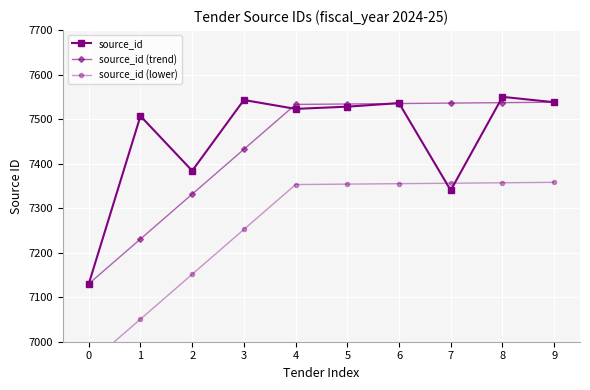

Reading left to right, list all the values displayed in this chart.

source_id: 0=7130.0	1=7507.0	2=7384.0	3=7543.0	4=7523.0	5=7528.0	6=7536.0	7=7340.0	8=7550.0	9=7538.0
source_id (trend): 0=7130.0	1=7230.8	2=7331.5	3=7432.2	4=7533.0	5=7534.0	6=7535.0	7=7536.0	8=7537.0	9=7538.0
source_id (lower): 0=6950.0	1=7050.8	2=7151.5	3=7252.2	4=7353.0	5=7354.0	6=7355.0	7=7356.0	8=7357.0	9=7358.0